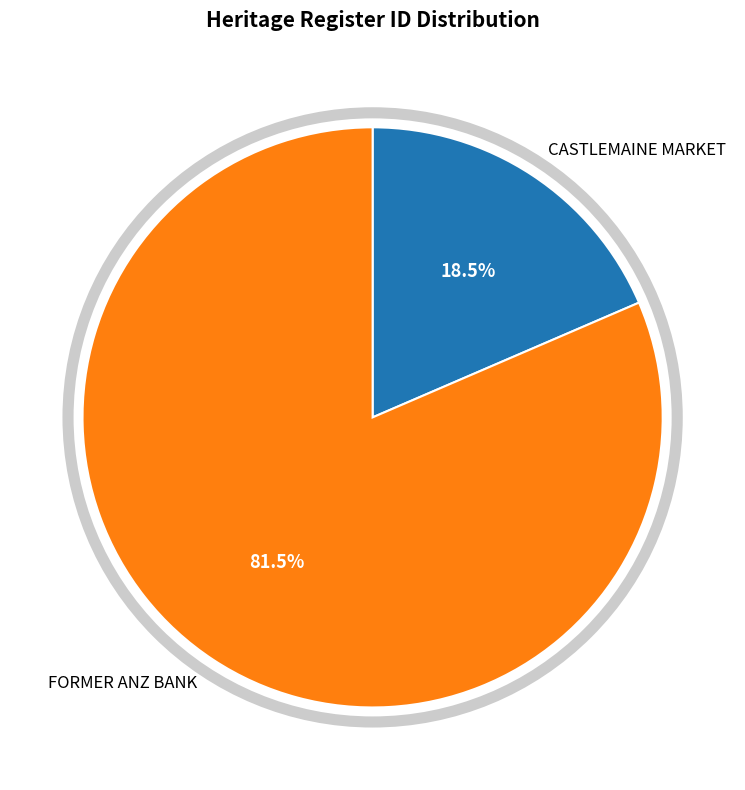

To the nearest percent, what is the combined percentage of CASTLEMAINE MARKET and FORMER ANZ BANK?

100%